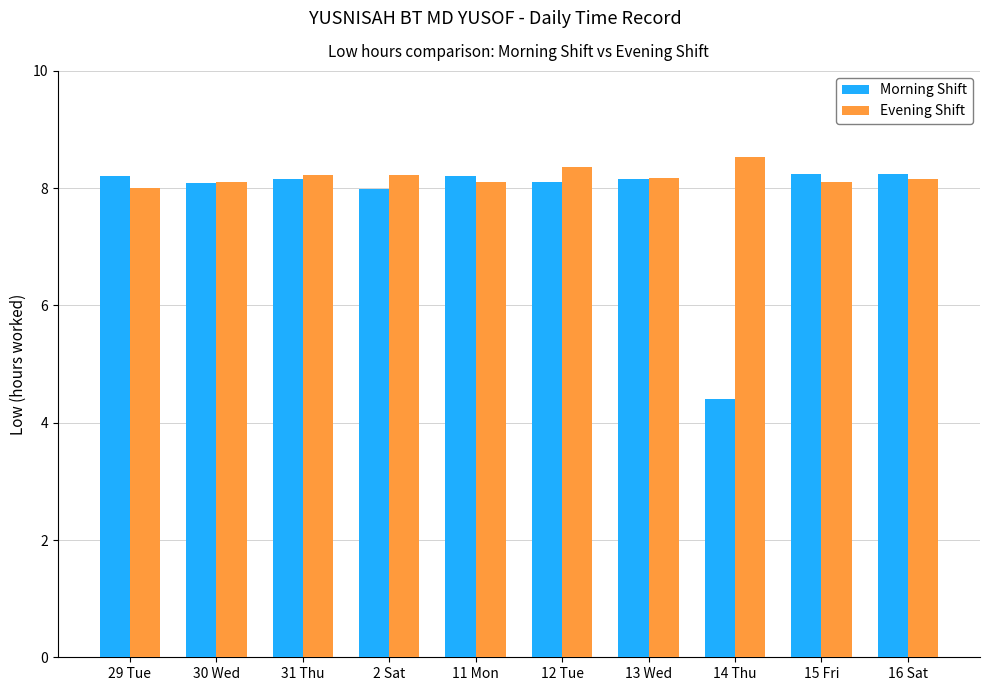

How many data points does each series have?

10